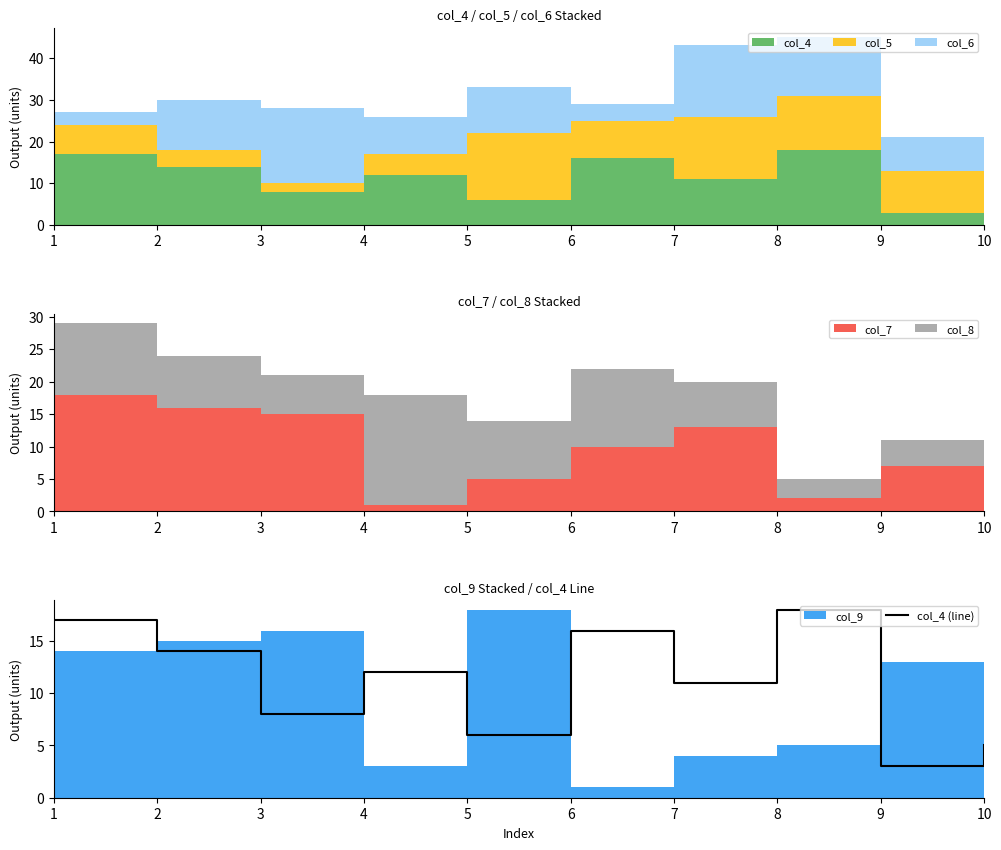

At which category does the chart reach its peak across all series?

8